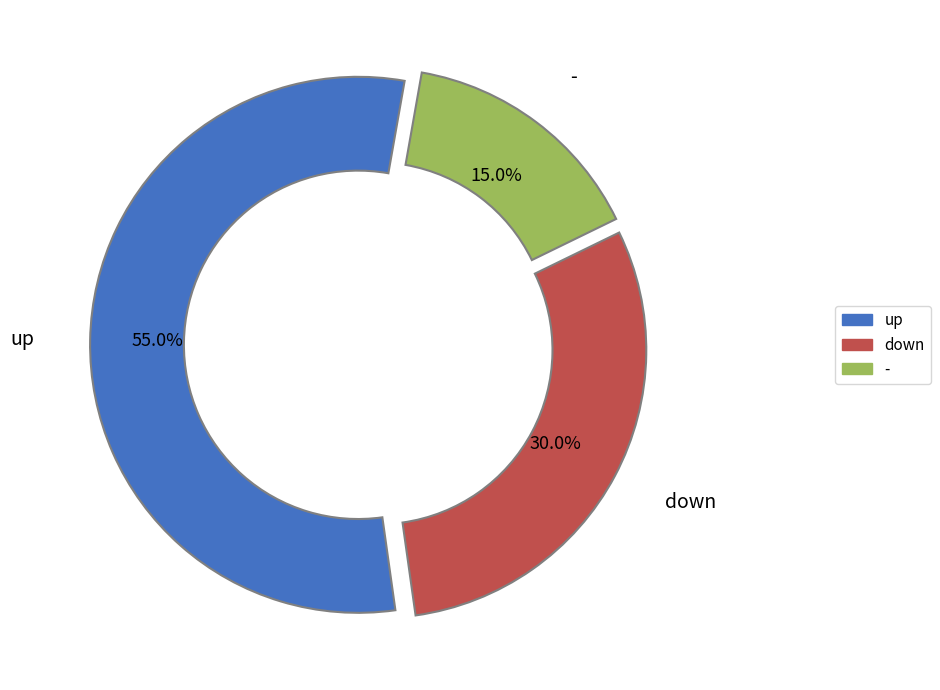

To the nearest percent, what is the difference between the - and up slice percentages?

40%